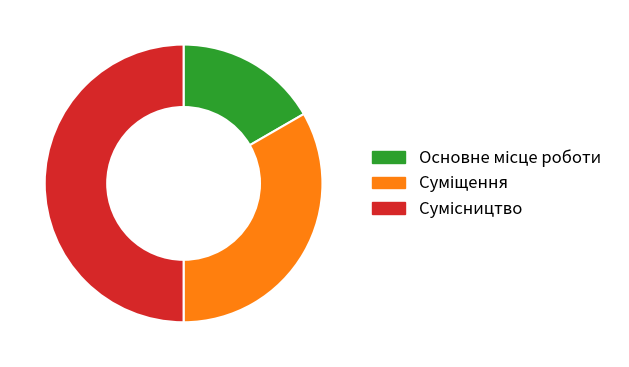

Is there a majority slice in this chart?

No